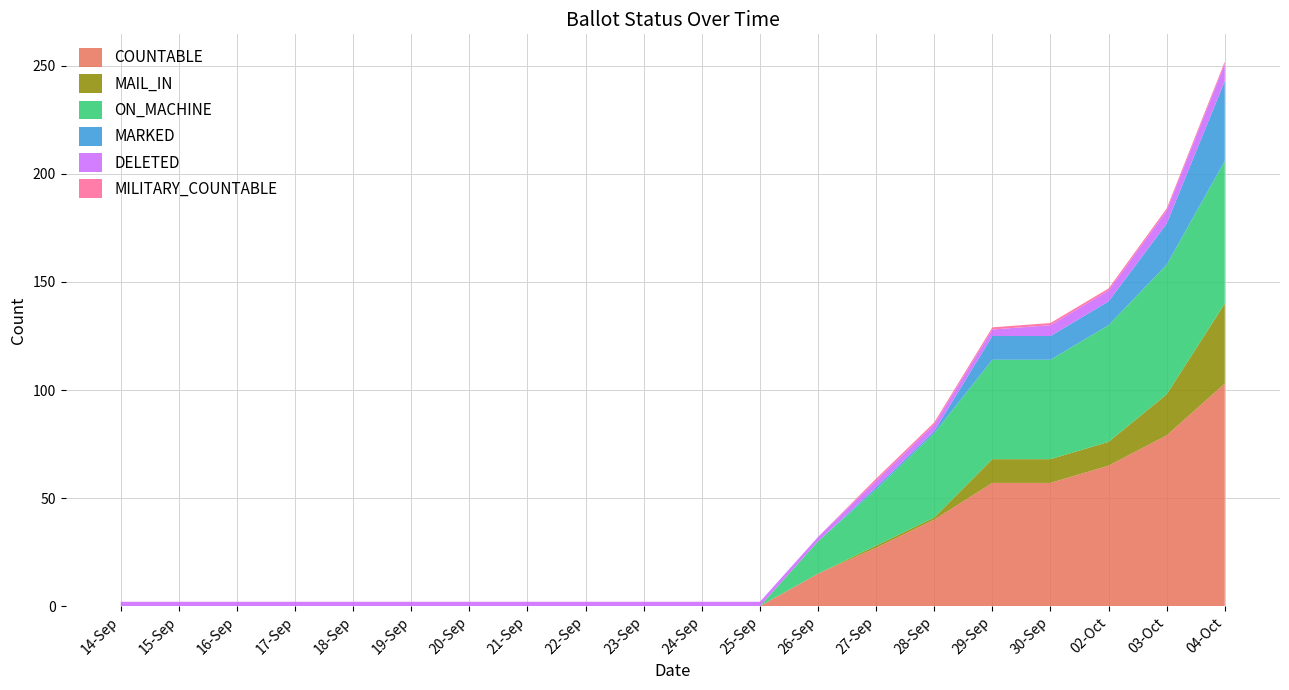

Reading left to right, what are all the values shown in this chart?

COUNTABLE: 0	0	0	0	0	0	0	0	0	0	0	0	15	27	40	57	57	65	79	103
MAIL_IN: 0	0	0	0	0	0	0	0	0	0	0	0	0	1	1	11	11	11	19	37
ON_MACHINE: 0	0	0	0	0	0	0	0	0	0	0	0	15	26	39	46	46	54	60	66
MARKED: 0	0	0	0	0	0	0	0	0	0	0	0	0	1	1	11	11	11	19	37
DELETED: 2	2	2	2	2	2	2	2	2	2	2	2	2	3	3	3	5	5	6	8
MILITARY_COUNTABLE: 0	0	0	0	0	0	0	0	0	0	0	0	0	1	1	1	1	1	1	1